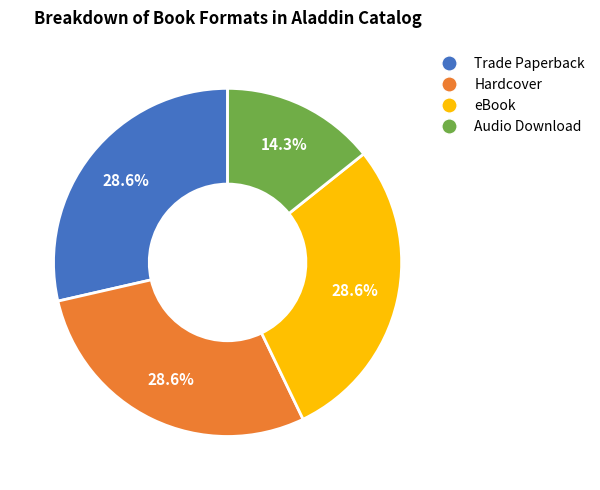

Approximately how many times larger is the value at Trade Paperback compared to Audio Download?

2.0